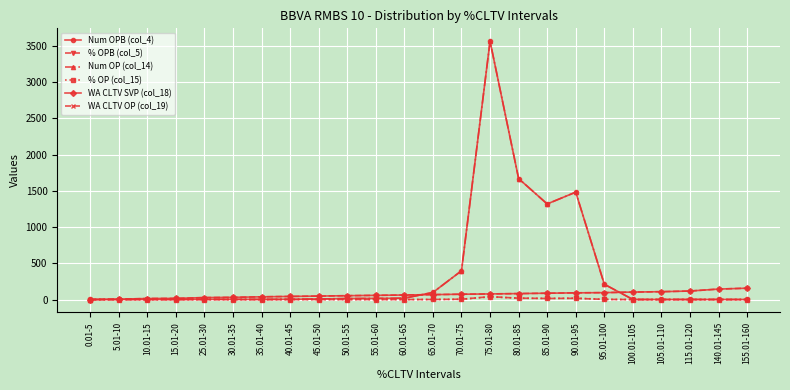

What is the label of the 9th point from the left?

45.01-50